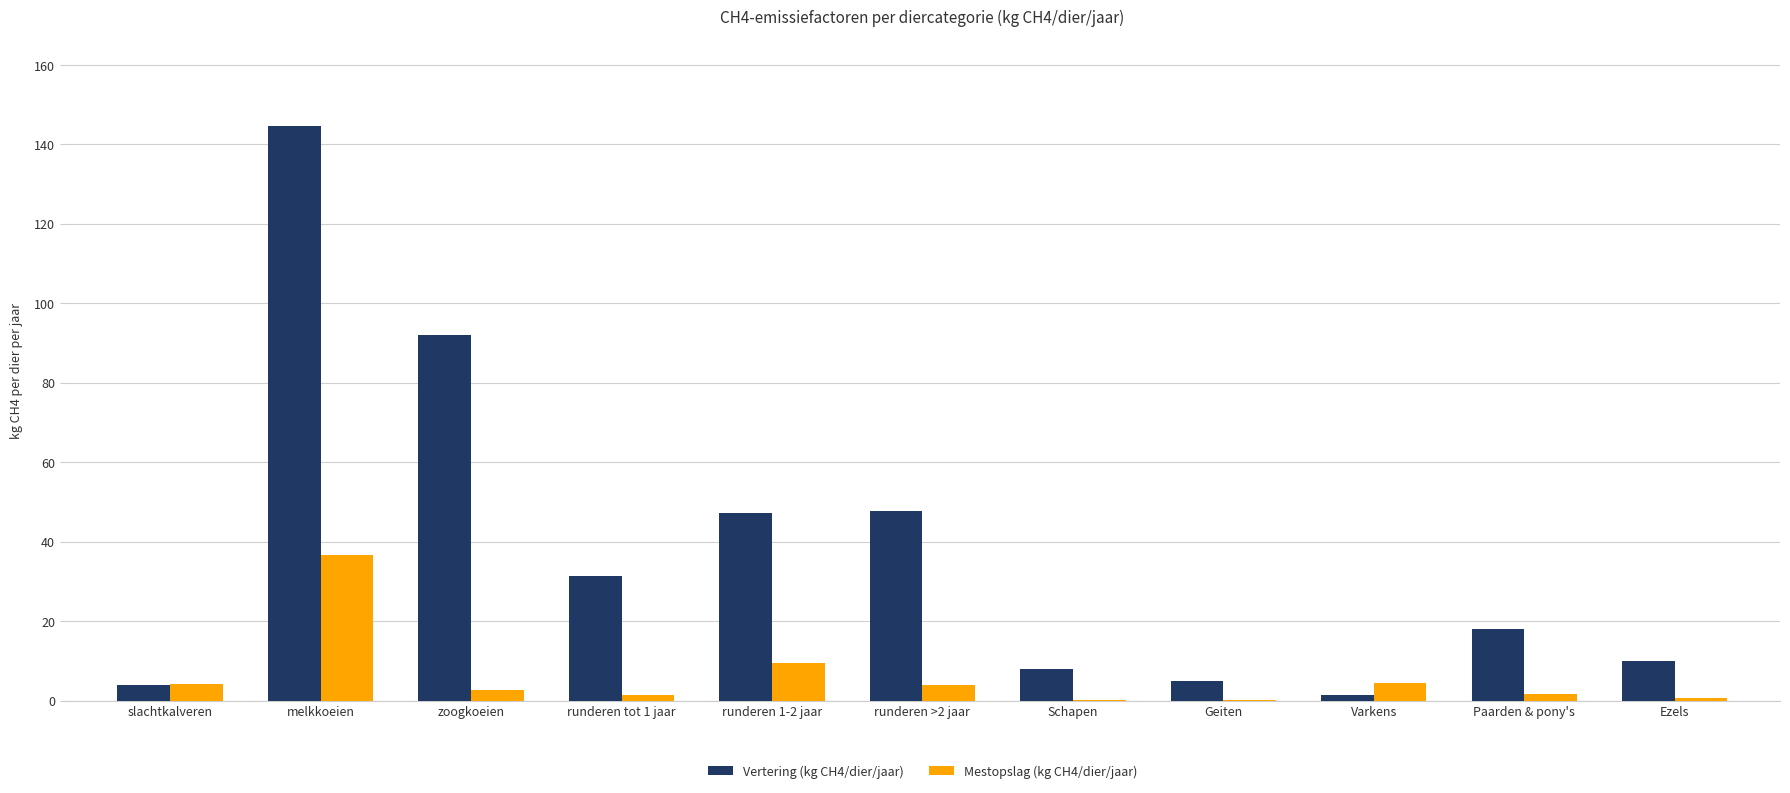

How many data points does each series have?

11